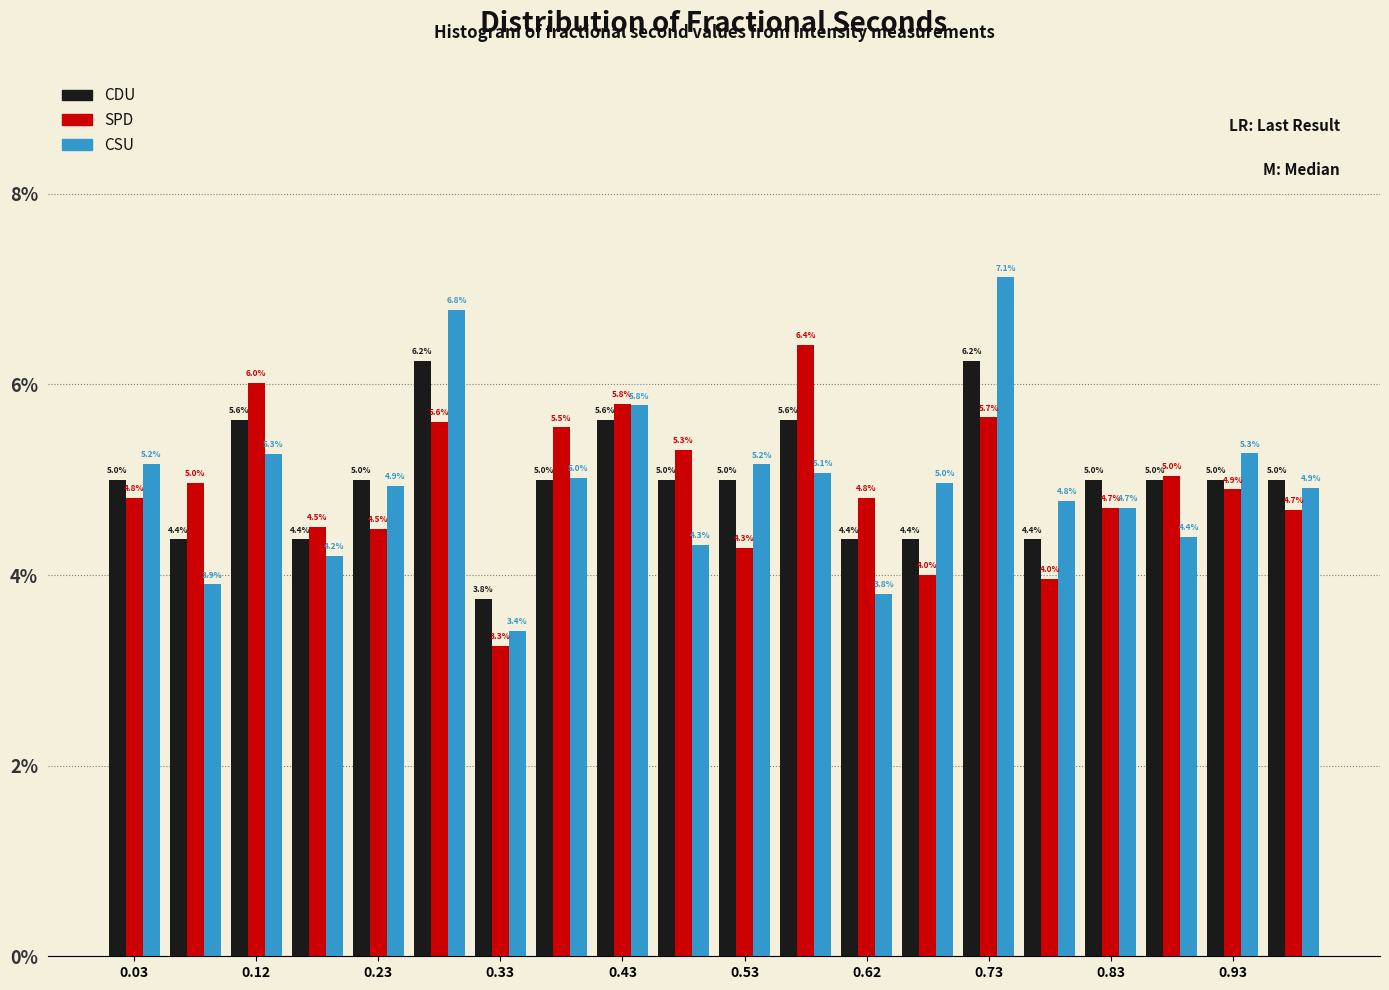

In the CSU series, which range on the x-axis has the tallest bar?

0.70 to 0.75